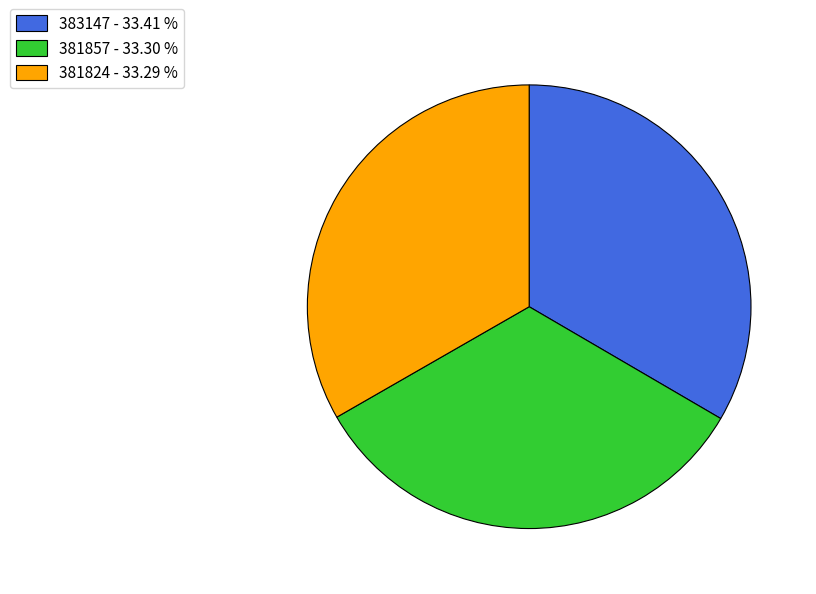

Is the sum of 383147 - 33.41 % and 381824 - 33.29 % greater than half?

Yes